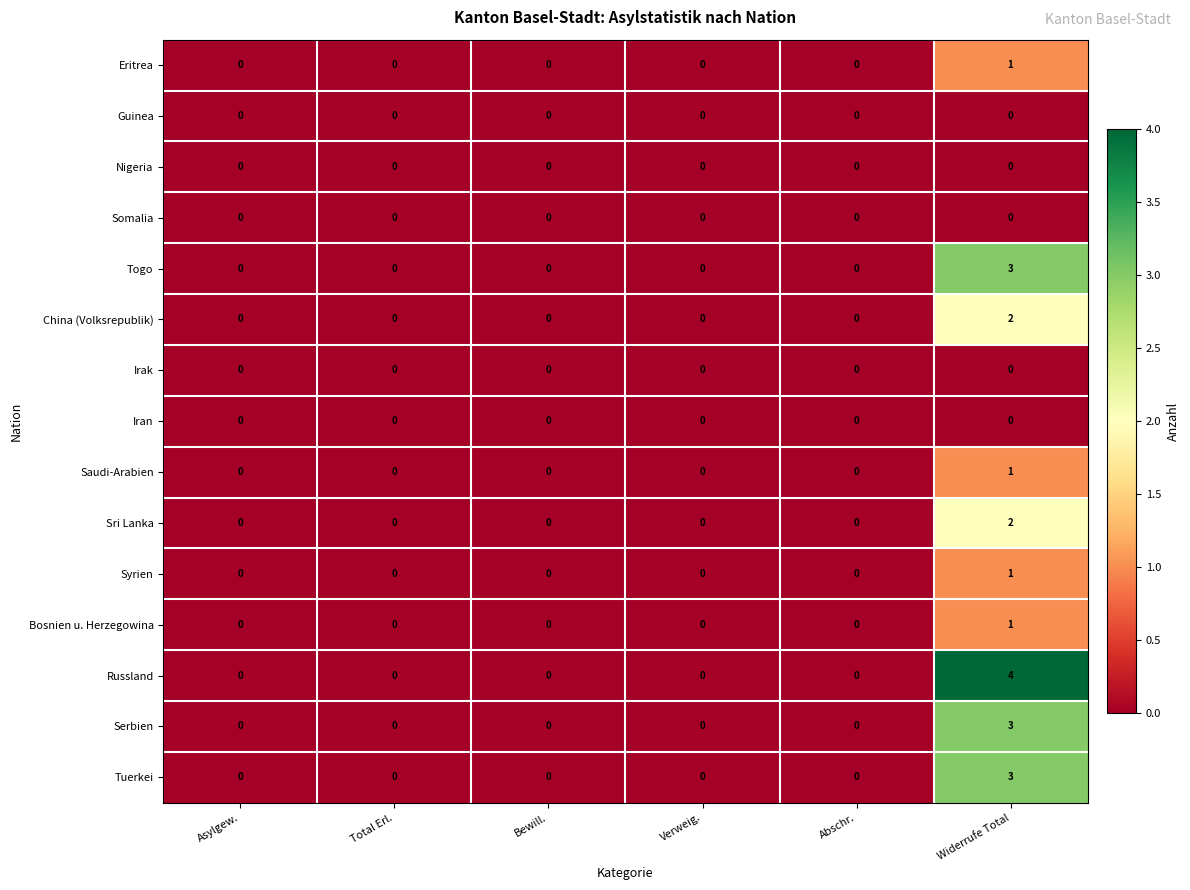

Between Asylgew. and Widerrufe Total, which series saw the biggest shift?

Russland